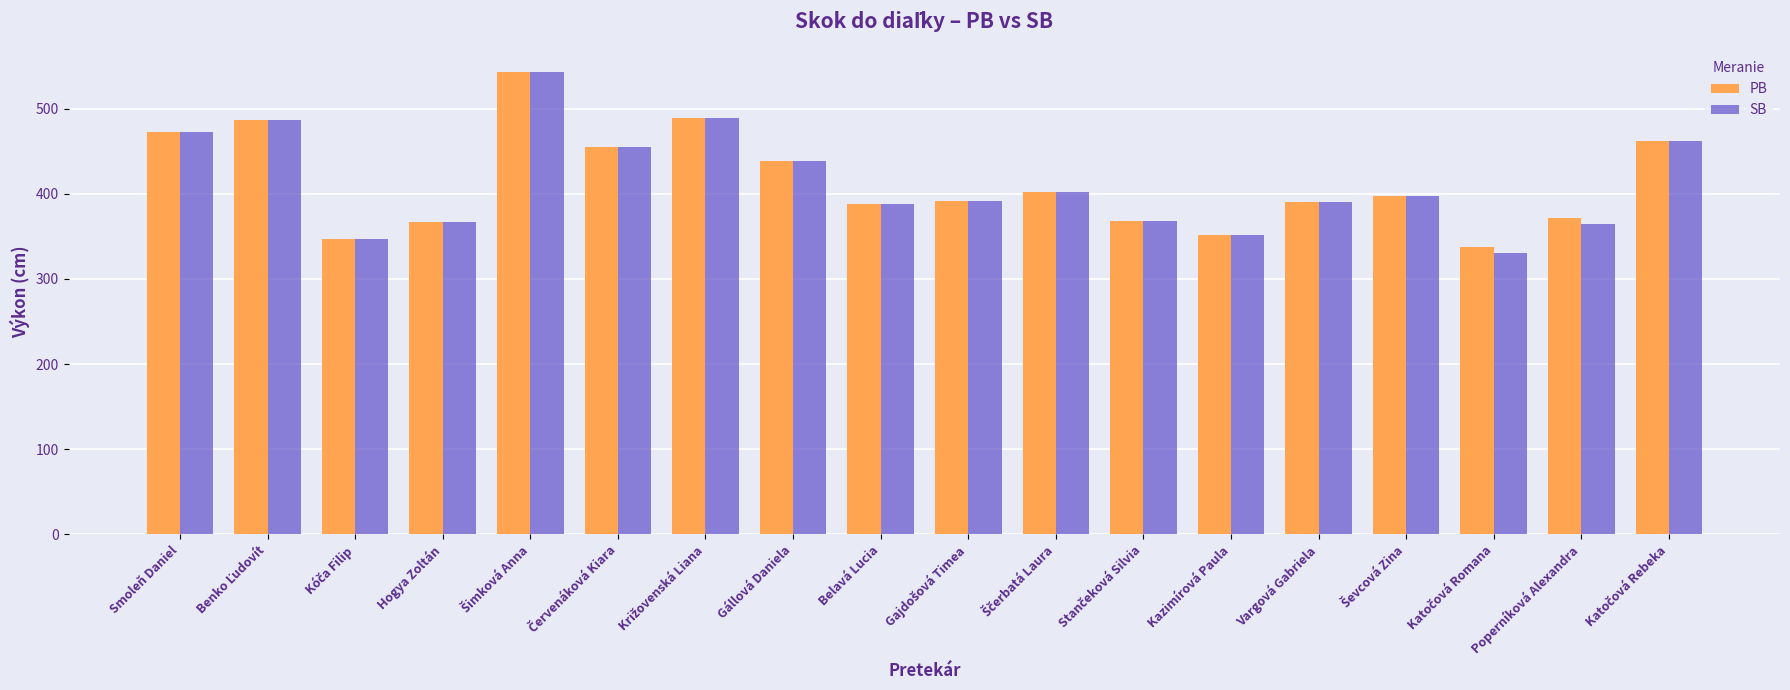

How many bars are there in total?

36